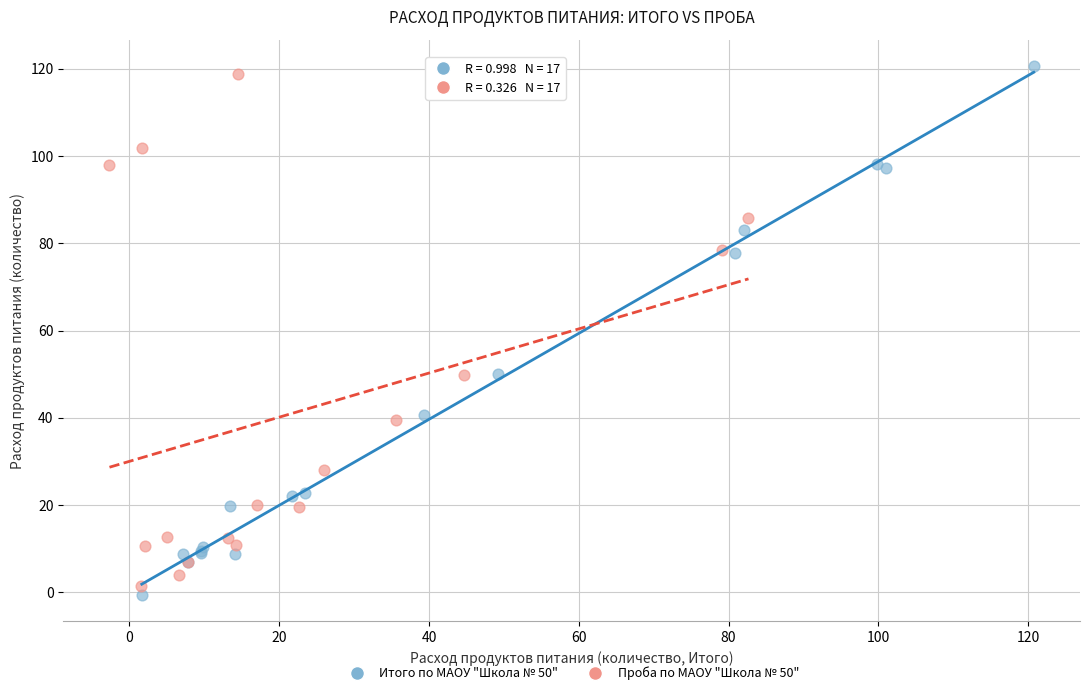

Which series has the widest spread of Y values?

Итого по МАОУ "Школа № 50"